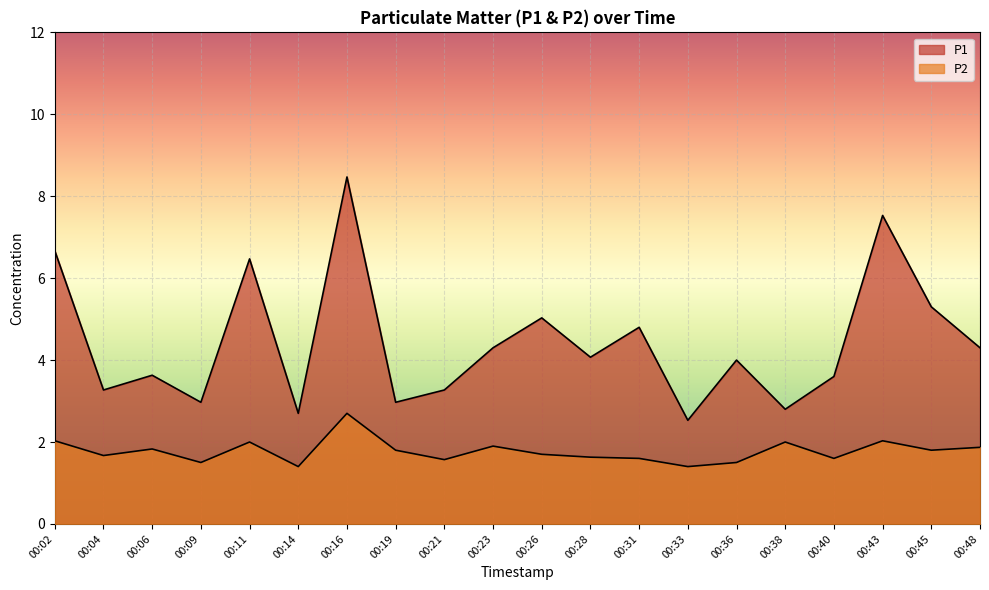

What is the approximate value of P1 at 00:40?

3.6